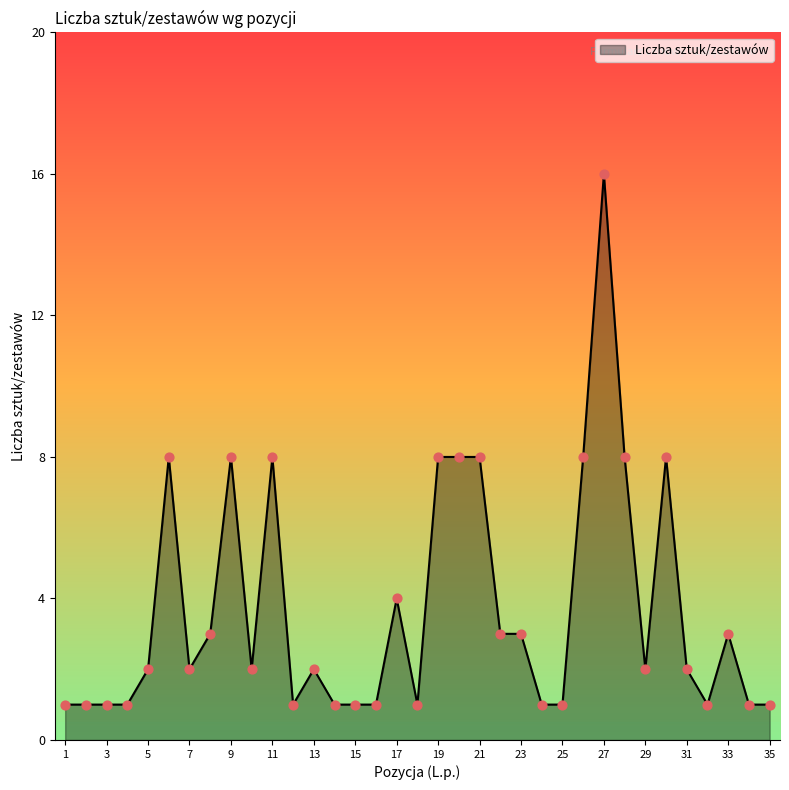

What is the difference between the maximum and minimum values?

15